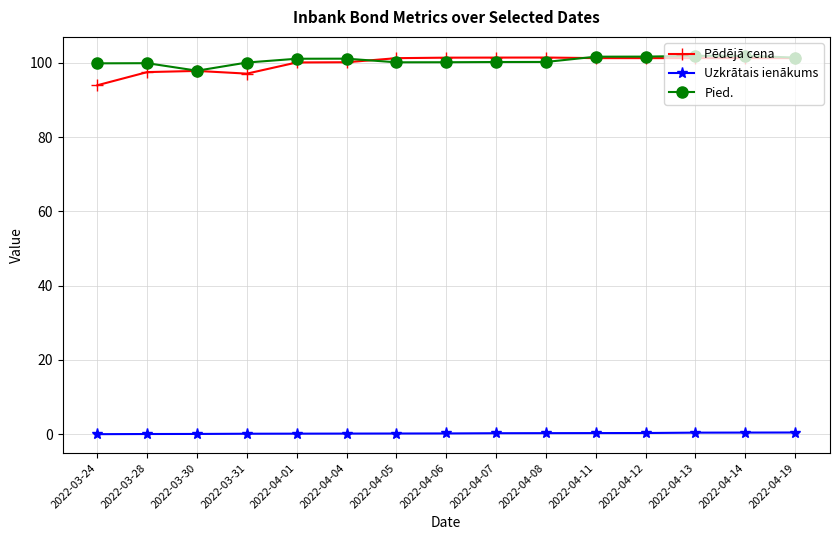

Is the value of Pied. at 2022-04-06 greater than the value of Pēdējā cena at 2022-03-31?

Yes